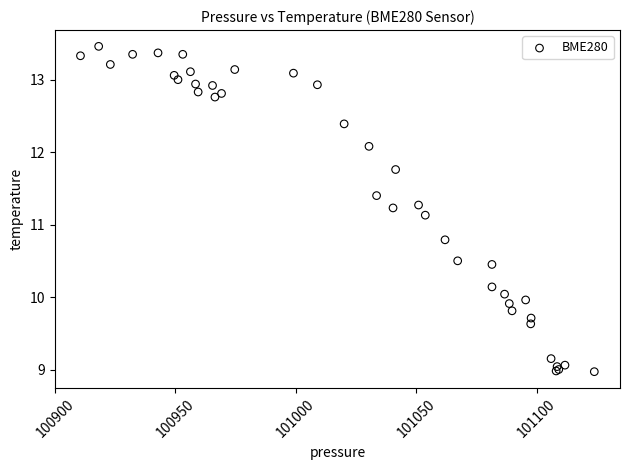

What Y value in the scatter plot is closest to 11?

11.1